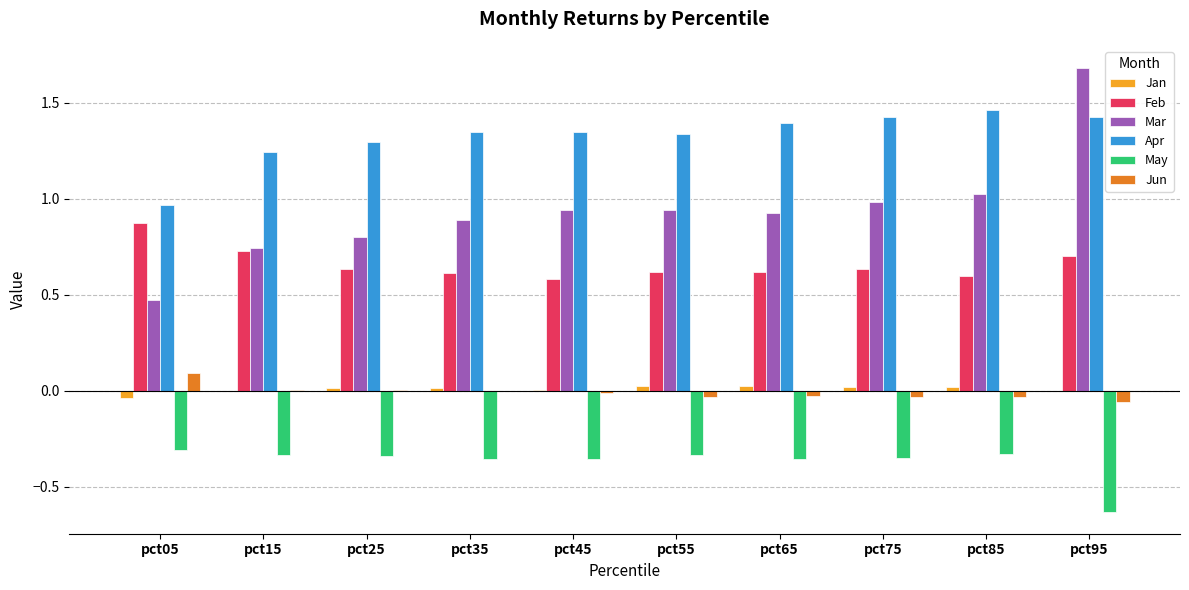

How many data points does each series have?

10